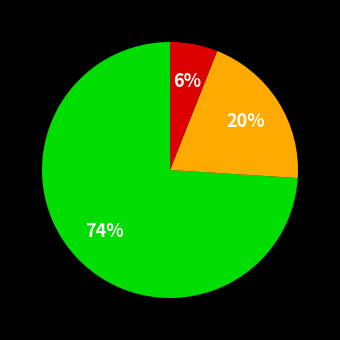

Is there any slice that represents more than half of the pie?

Yes